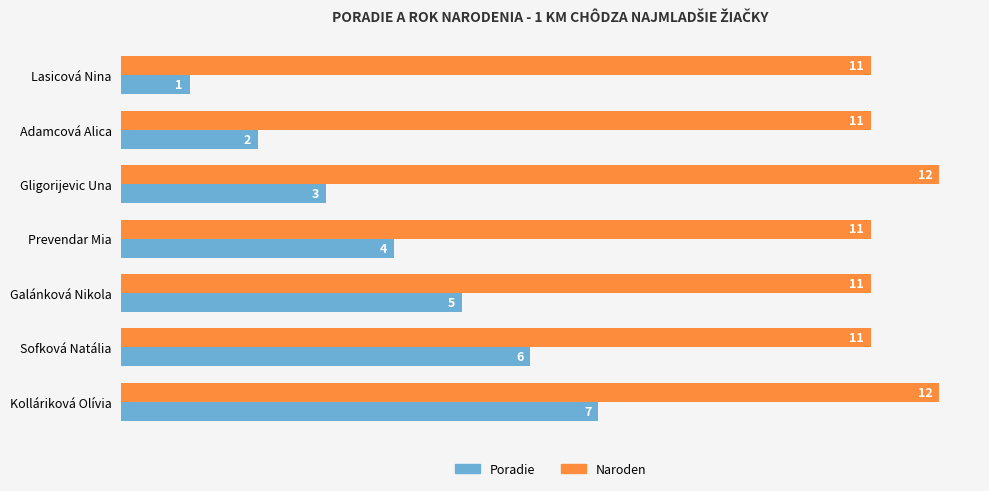

At how many categories does at least one series exceed 2?

7